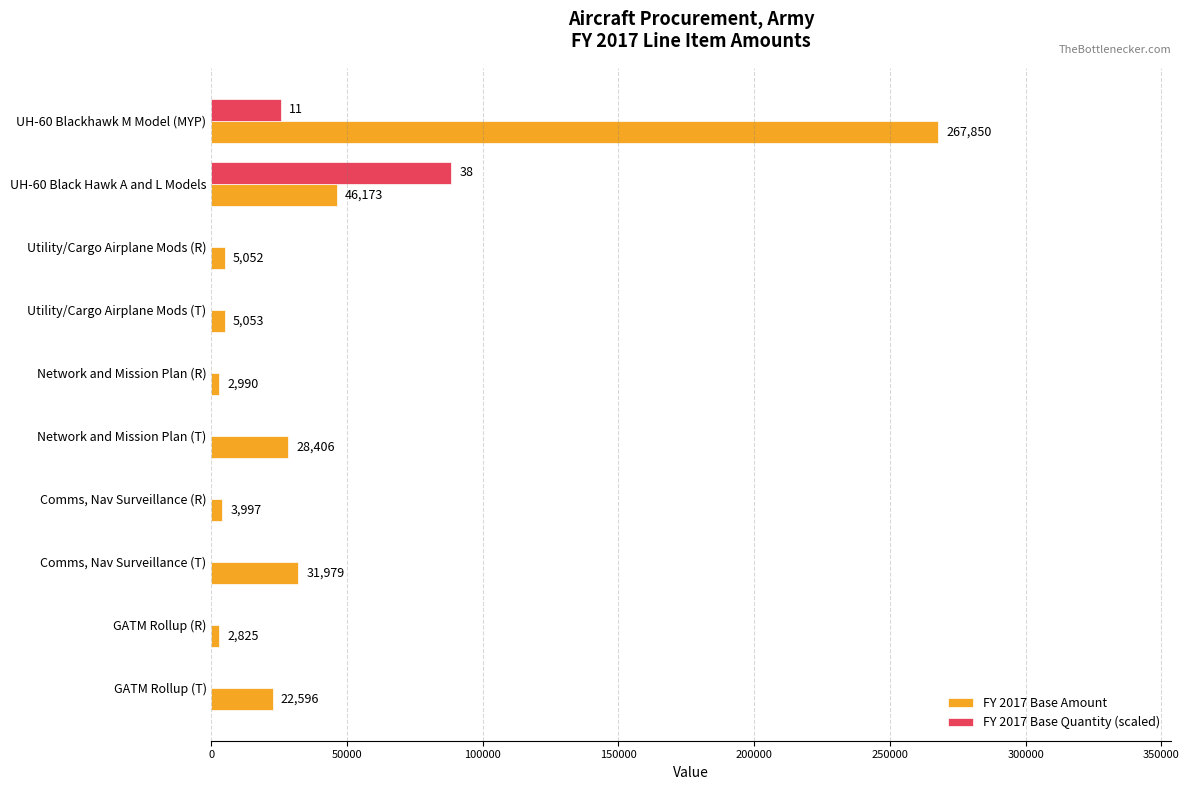

Which series has the largest total across all categories?

FY 2017 Base Amount